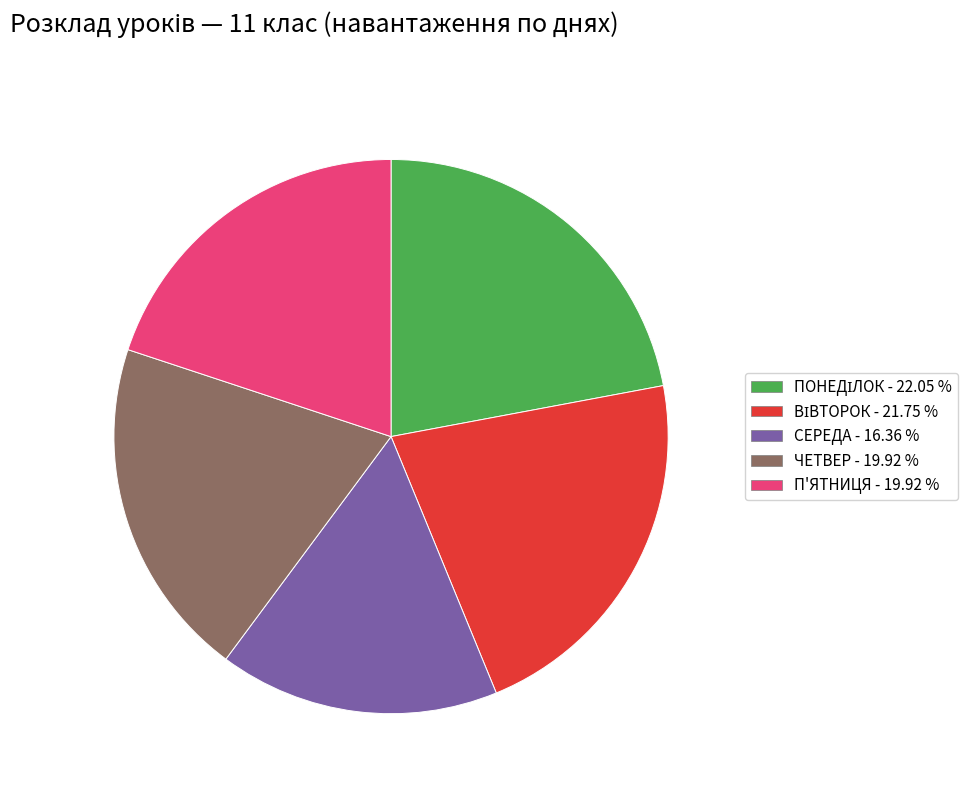

Which slice is the smallest?

СЕРЕДА